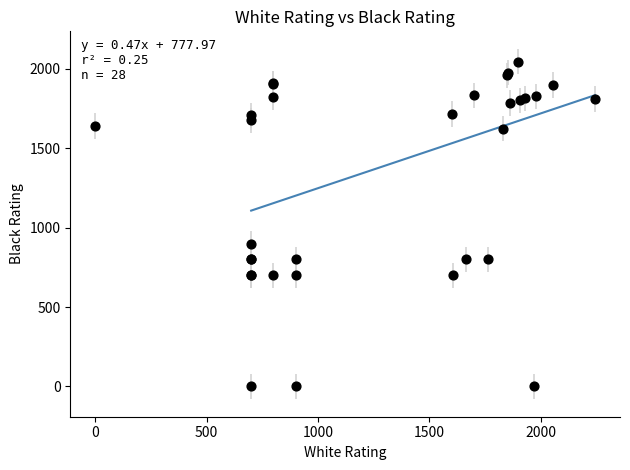

What Y value in the scatter plot is closest to 1023?

900